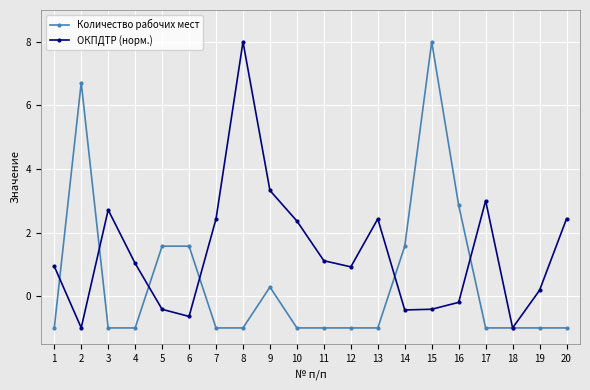

Reading right to left, extract all data points from this chart.

Количество рабочих мест: 20=-1.0	19=-1.0	18=-1.0	17=-1.0	16=2.9	15=8.0	14=1.6	13=-1.0	12=-1.0	11=-1.0	10=-1.0	9=0.3	8=-1.0	7=-1.0	6=1.6	5=1.6	4=-1.0	3=-1.0	2=6.7	1=-1.0
ОКПДТР (норм.): 20=2.4	19=0.2	18=-1.0	17=3.0	16=-0.2	15=-0.4	14=-0.4	13=2.4	12=0.9	11=1.1	10=2.4	9=3.3	8=8.0	7=2.4	6=-0.6	5=-0.4	4=1.0	3=2.7	2=-1.0	1=0.9